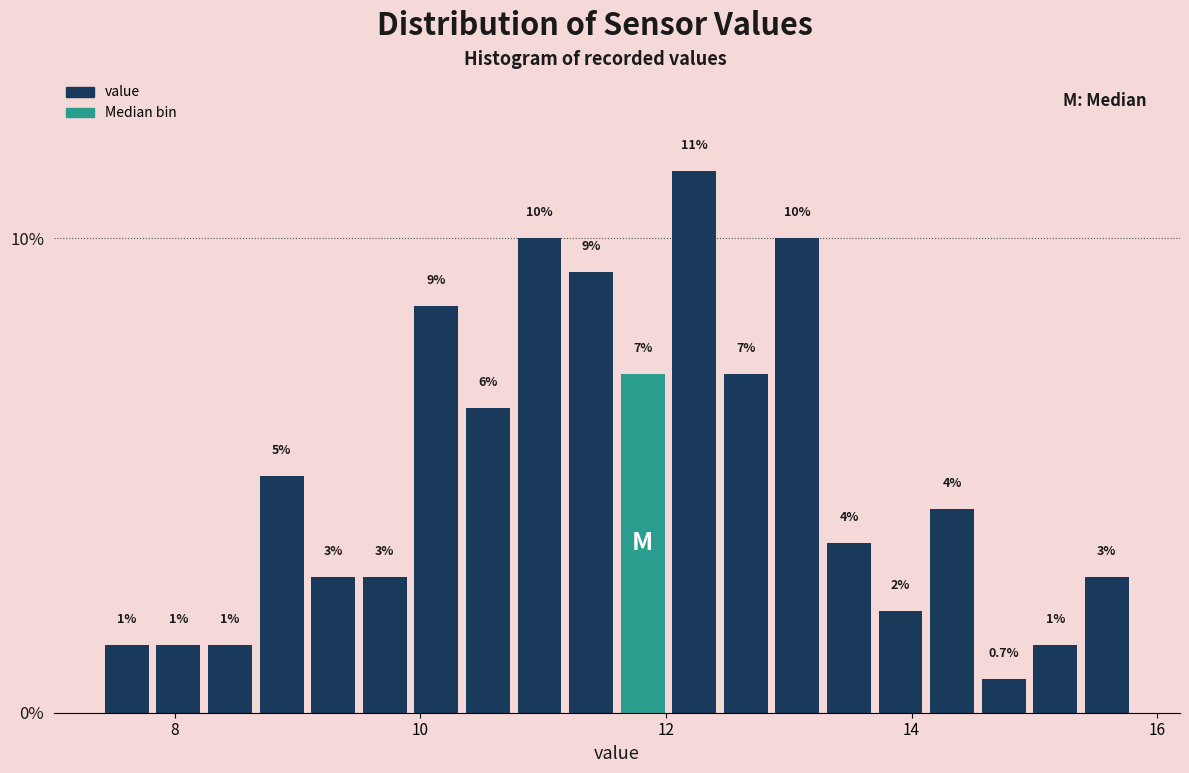

Around what value on the x-axis is the tallest bar? Give the approximate position of its centre, as read against the axis.

12.2